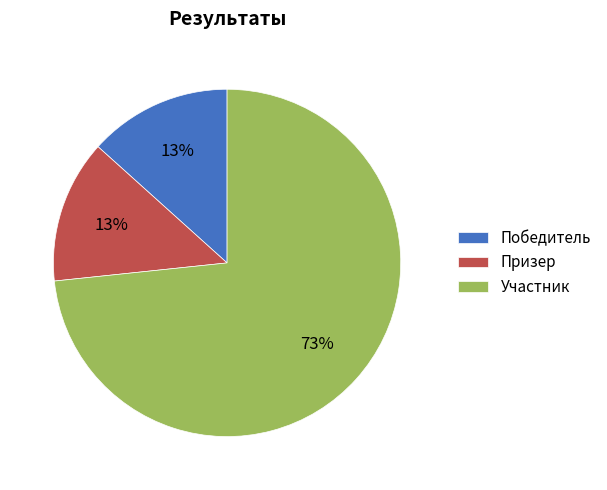

What is the largest slice in the pie chart?

Участник